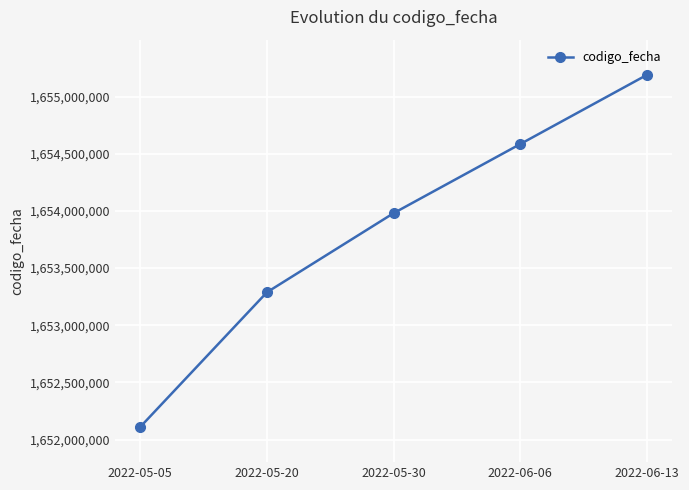

What is the difference between the second highest and minimum values?

2473052